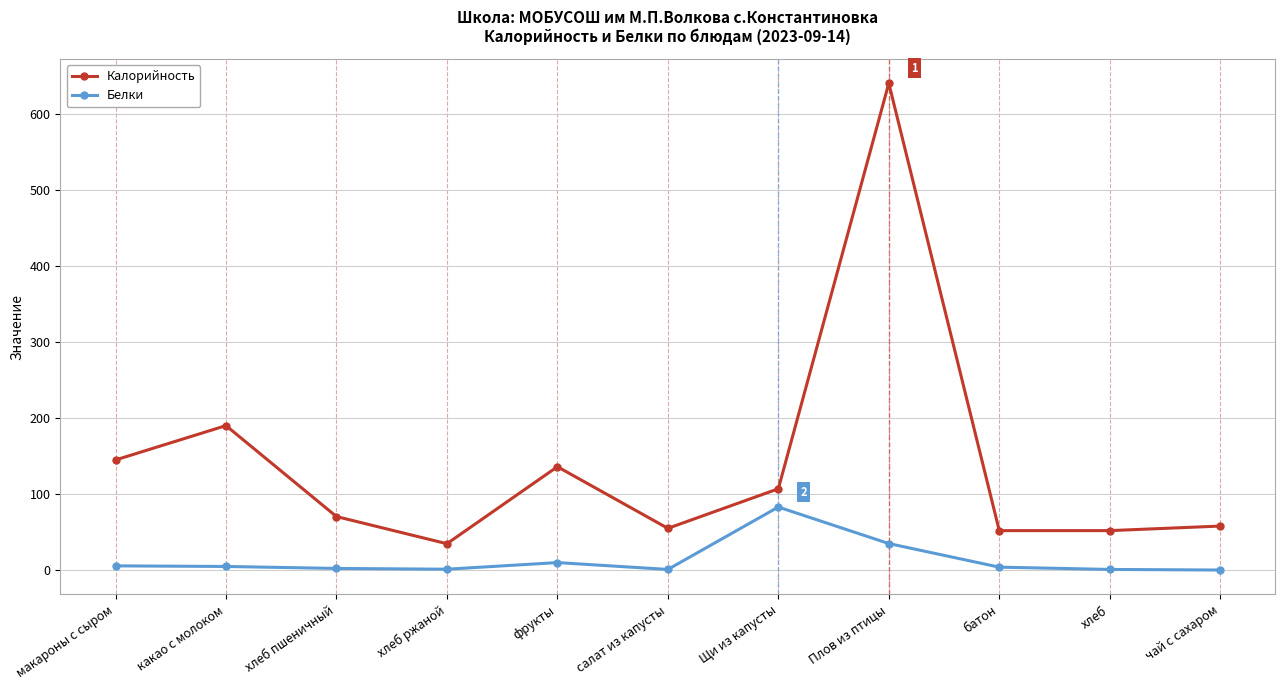

Is the value of Калорийность at Щи из капусты greater than the value of Белки at хлеб пшеничный?

Yes